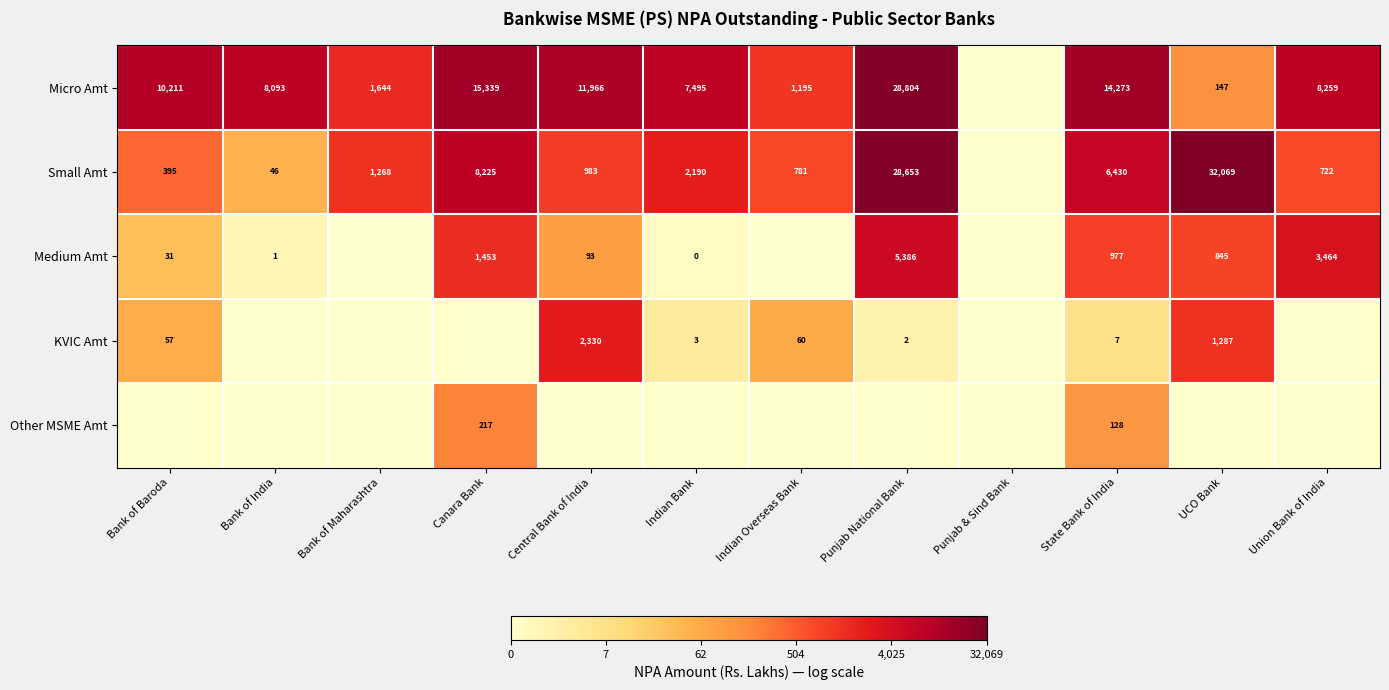

What is the difference between the Small Amt values at Indian Bank and Canara Bank?

6035